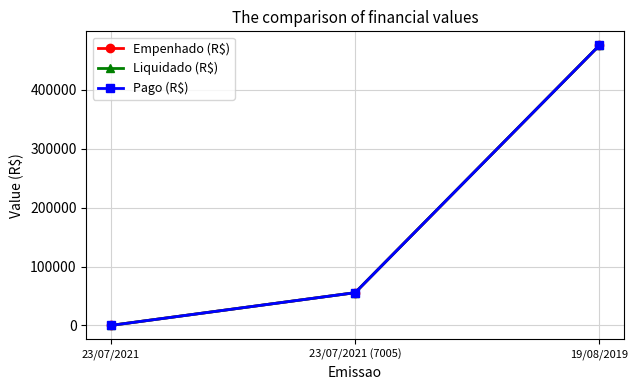

Does the chart have visible grid lines?

Yes